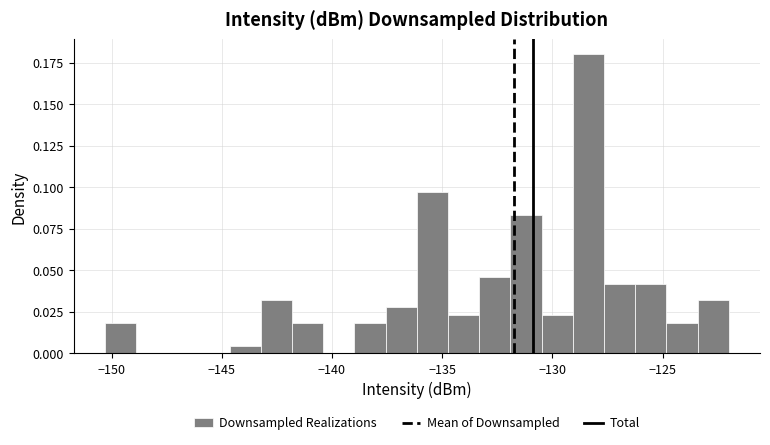

Read against the x-axis, roughly where is the centre of the tallest bar?

-128.5